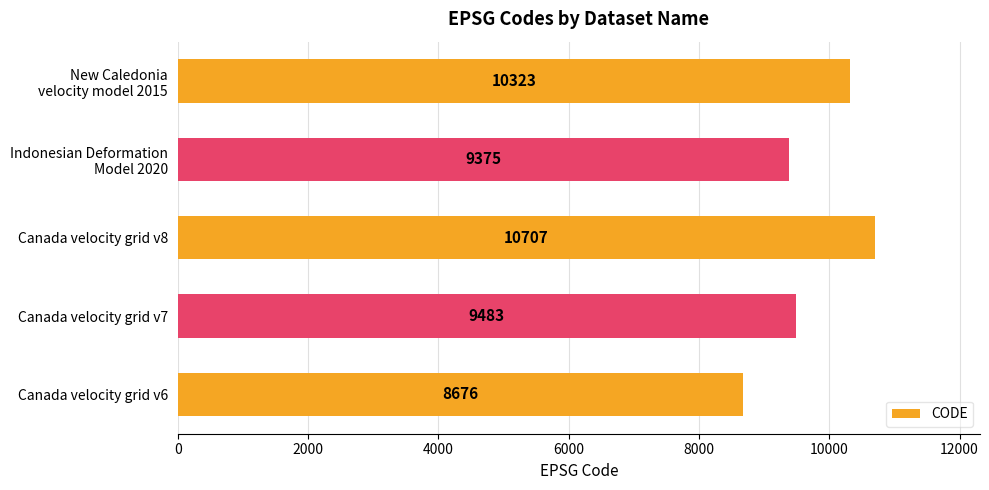

How many bars are there in total?

5